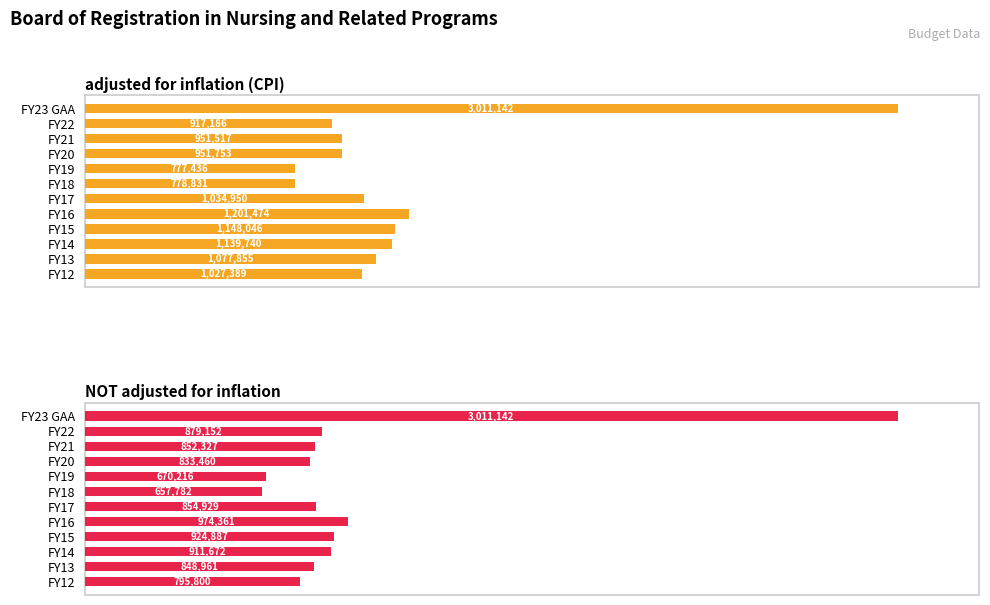

List the series in order of their peak value, highest first.

adjusted for inflation (CPI), NOT adjusted for inflation